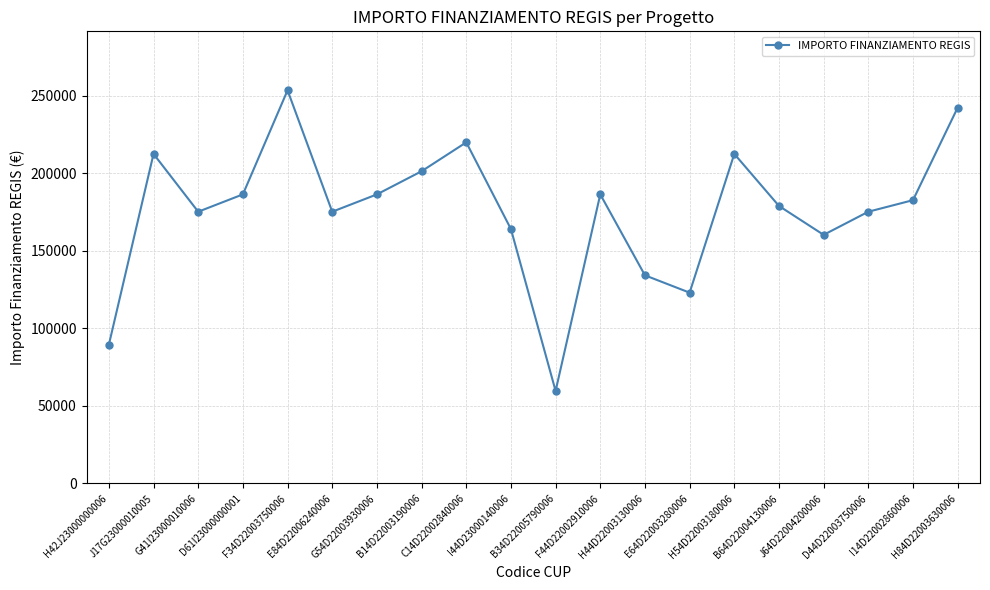

What is the average value?

175858.5